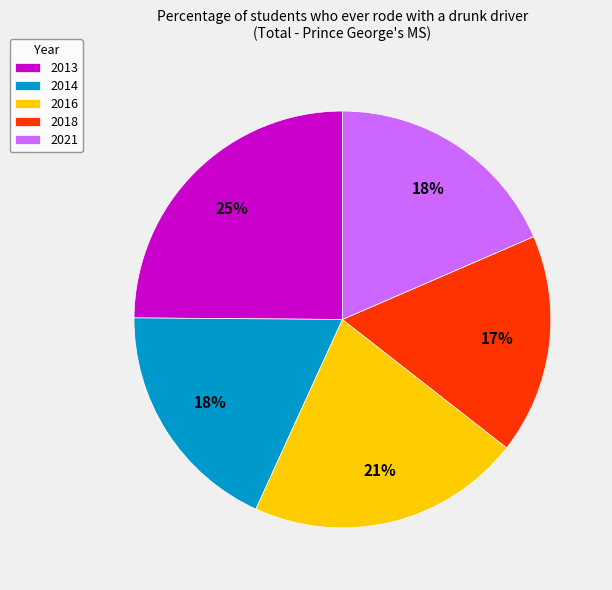

True or false: 2014 accounts for 18% of the total.

True